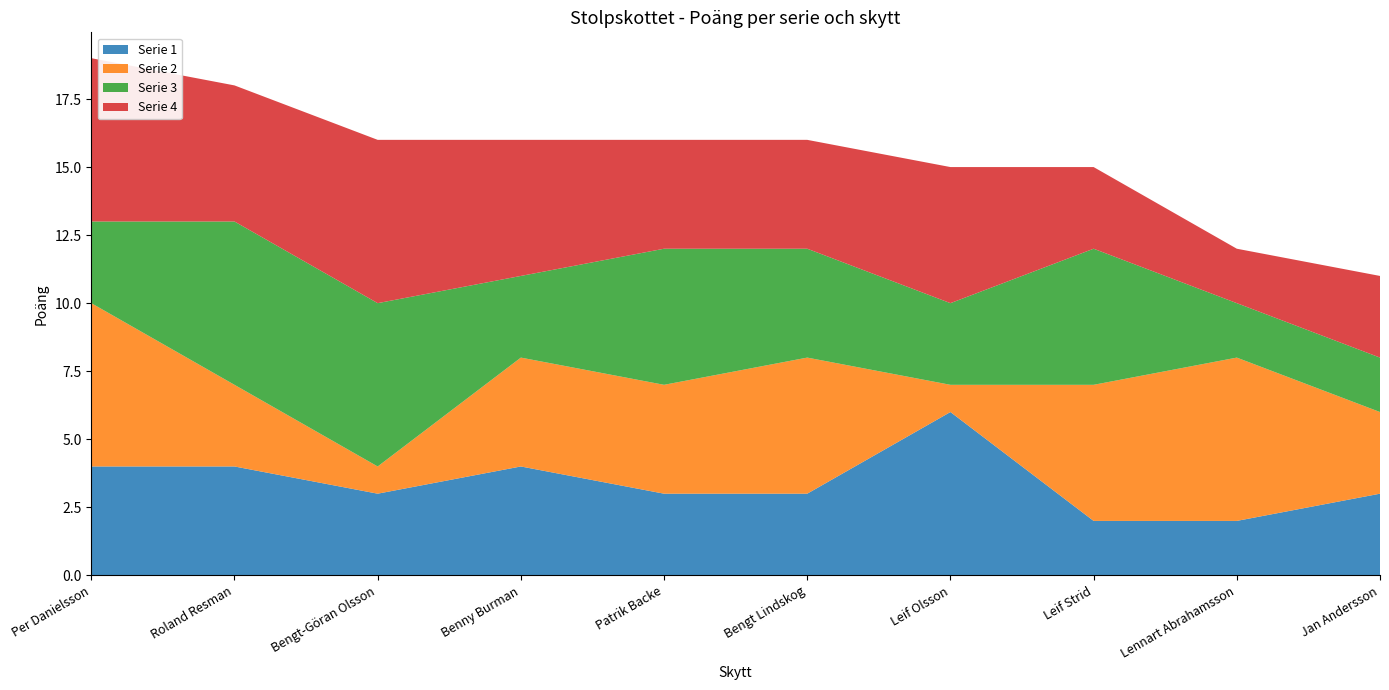

Reading left to right, what are all the values shown in this chart?

Serie 1: Per Danielsson=4	Roland Resman=4	Bengt-Göran Olsson=3	Benny Burman=4	Patrik Backe=3	Bengt Lindskog=3	Leif Olsson=6	Leif Strid=2	Lennart Abrahamsson=2	Jan Andersson=3
Serie 2: Per Danielsson=6	Roland Resman=3	Bengt-Göran Olsson=1	Benny Burman=4	Patrik Backe=4	Bengt Lindskog=5	Leif Olsson=1	Leif Strid=5	Lennart Abrahamsson=6	Jan Andersson=3
Serie 3: Per Danielsson=3	Roland Resman=6	Bengt-Göran Olsson=6	Benny Burman=3	Patrik Backe=5	Bengt Lindskog=4	Leif Olsson=3	Leif Strid=5	Lennart Abrahamsson=2	Jan Andersson=2
Serie 4: Per Danielsson=6	Roland Resman=5	Bengt-Göran Olsson=6	Benny Burman=5	Patrik Backe=4	Bengt Lindskog=4	Leif Olsson=5	Leif Strid=3	Lennart Abrahamsson=2	Jan Andersson=3